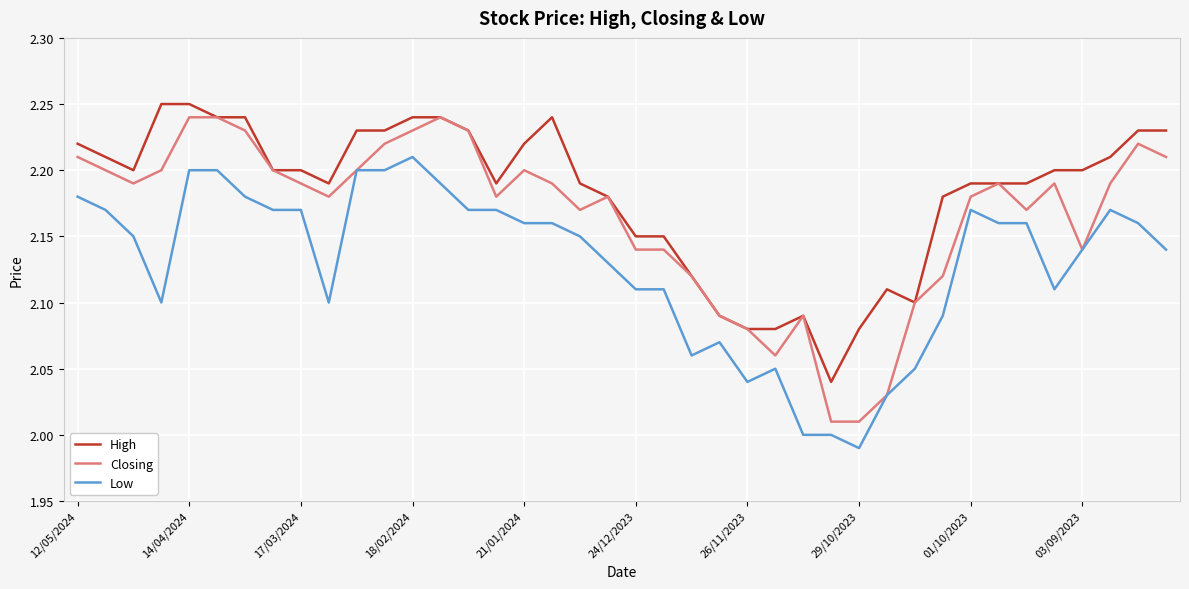

Which series has the largest total across all categories?

High